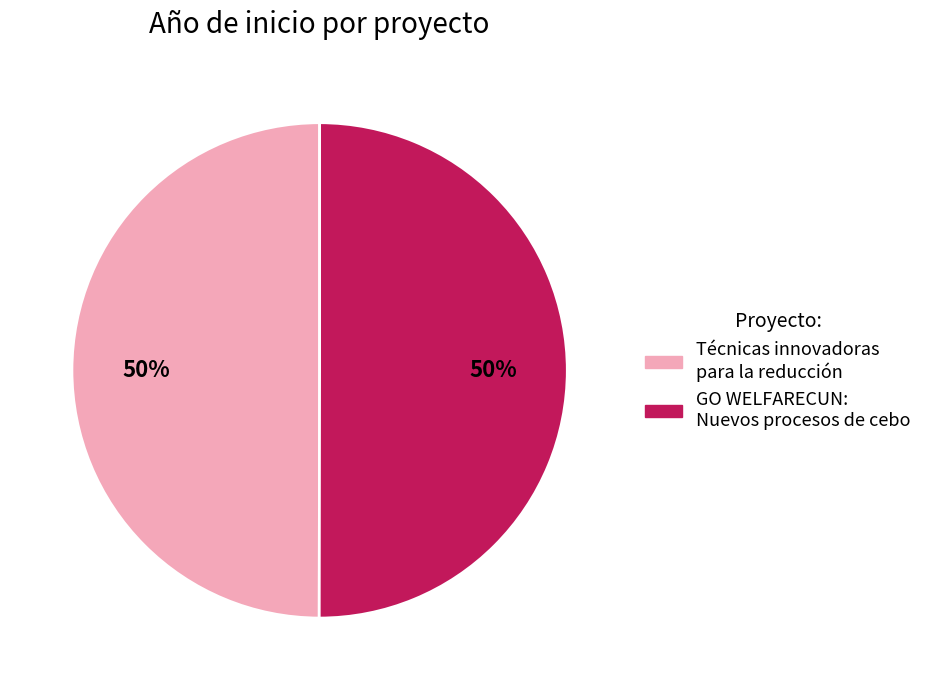

To the nearest percent, what portion does Técnicas innovadoras para la reducción represent?

50%